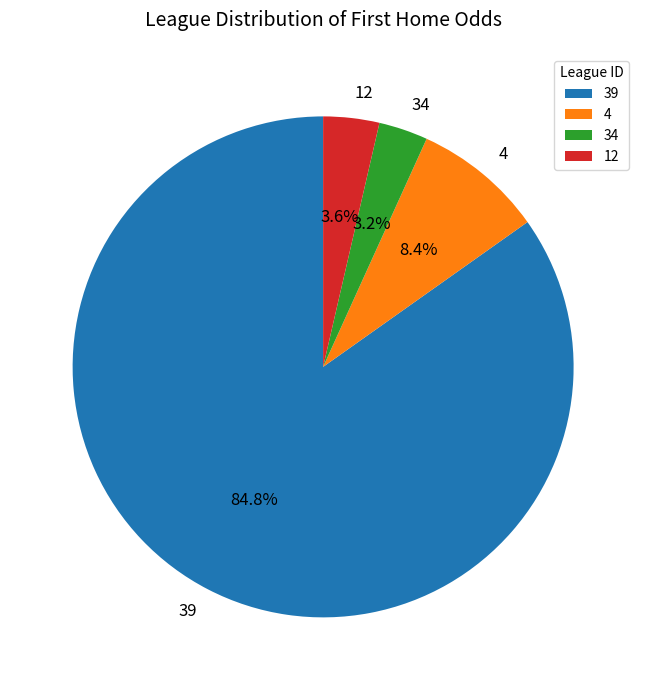

How many slices are in this pie chart?

4